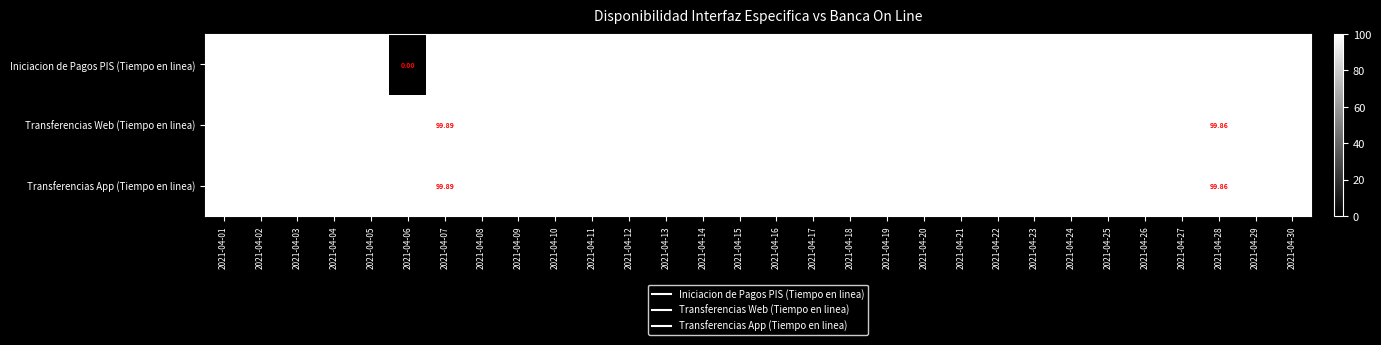

At which category is the sum across all series the highest?

2021-04-01